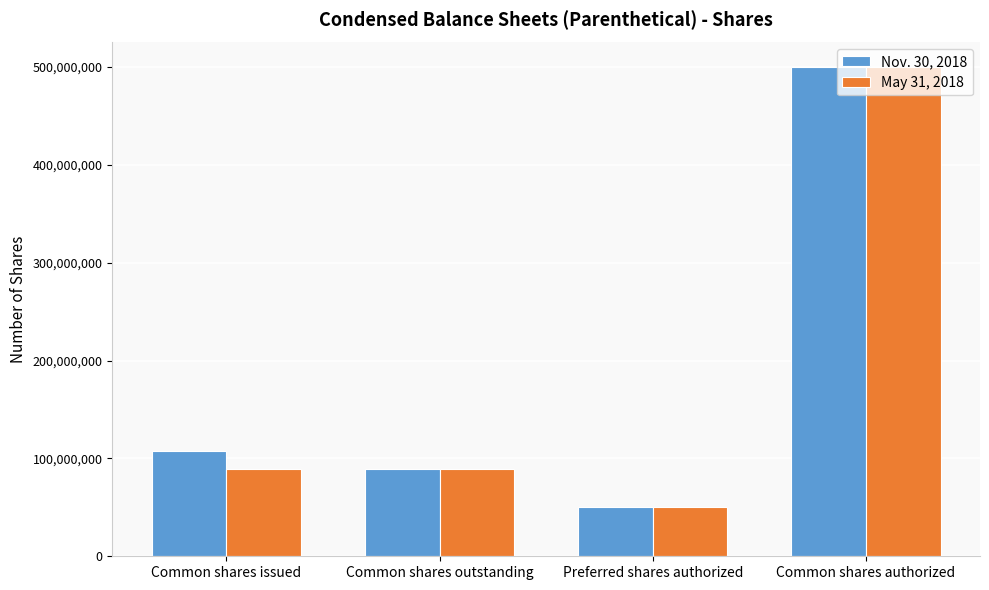

The value of Nov. 30, 2018 at Preferred shares authorized is 15171663. True or false?

False